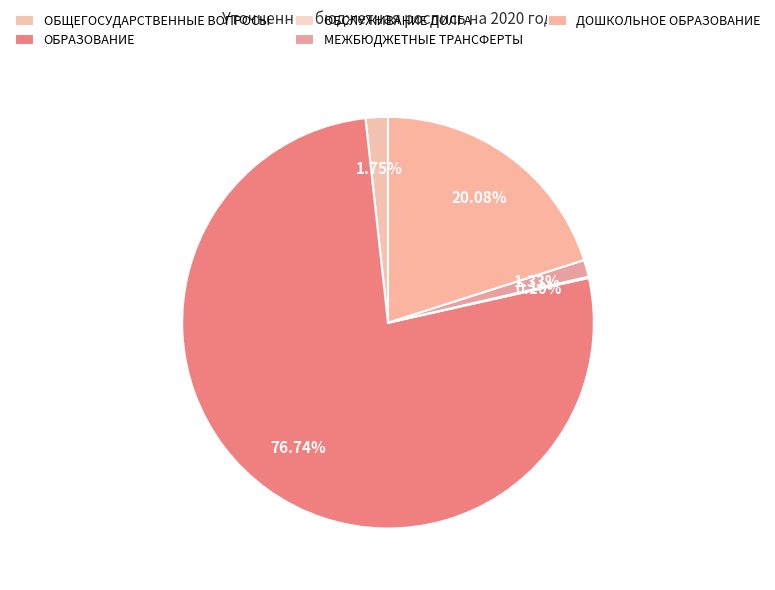

True or false: ОБЩЕГОСУДАРСТВЕННЫЕ ВОПРОСЫ accounts for 2% of the total.

True